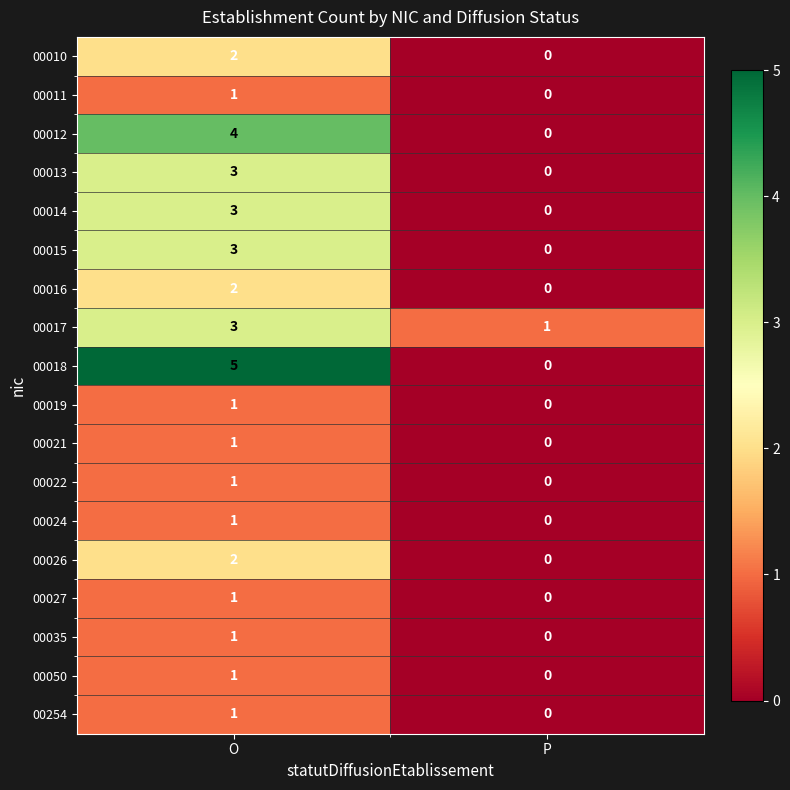

At which label is 00018 closest to 2?

P